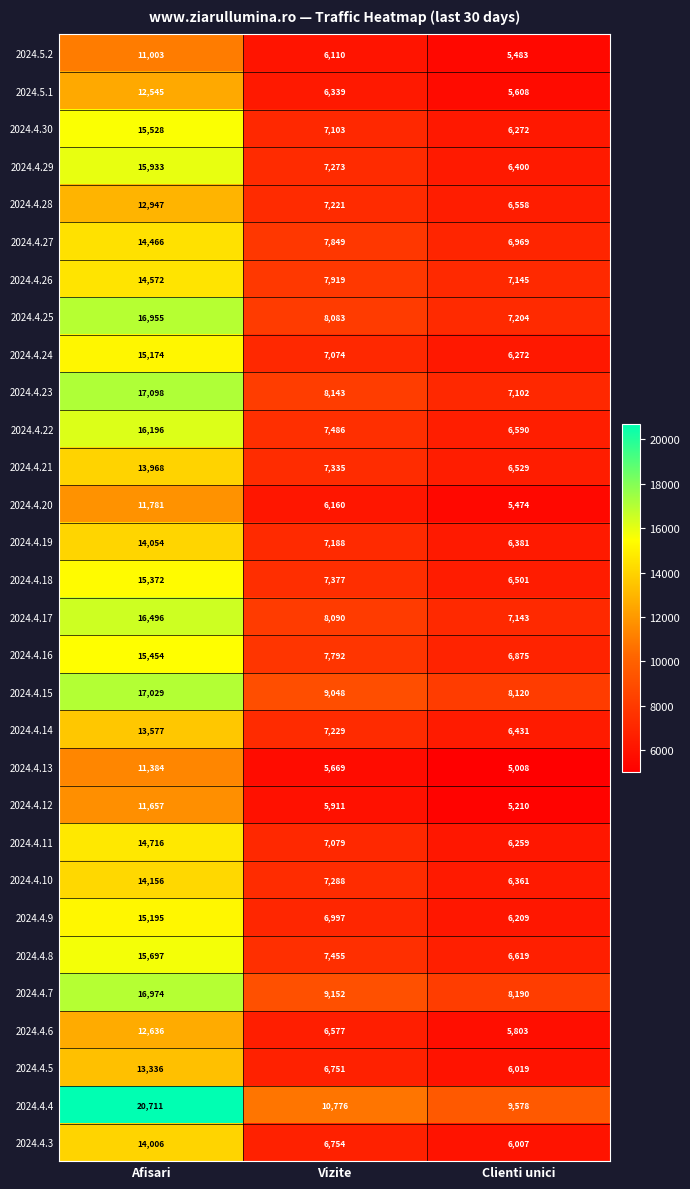

What is the smallest value displayed?

5008